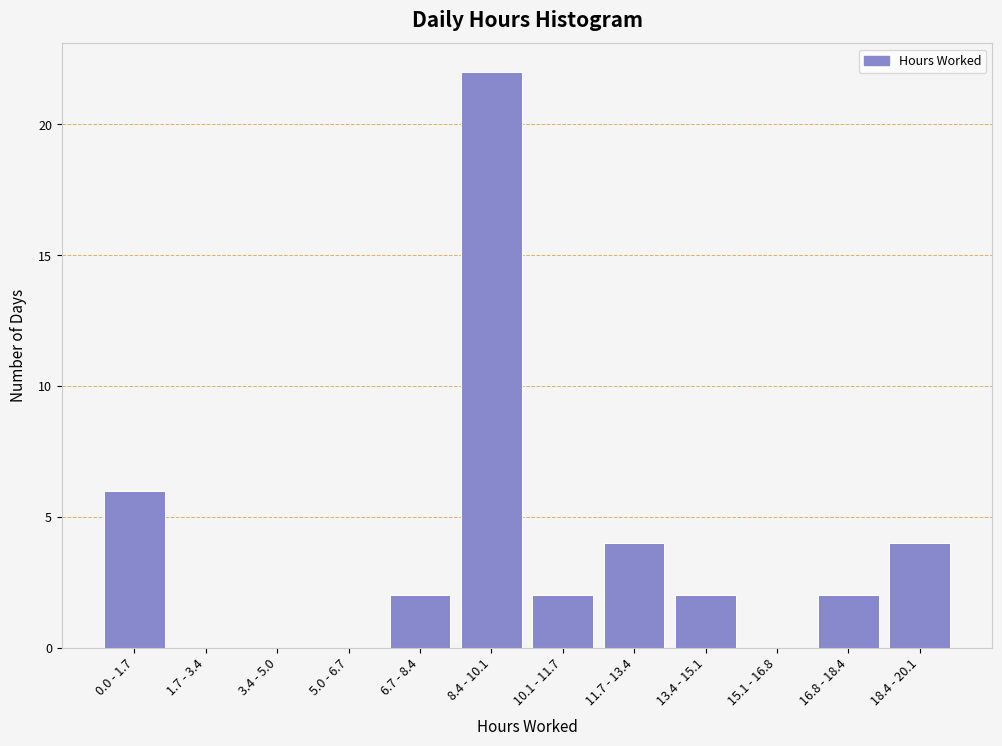

Reading right to left, list all the values displayed in this chart.

18.4 - 20.1=4	16.8 - 18.4=2	15.1 - 16.8=0	13.4 - 15.1=2	11.7 - 13.4=4	10.1 - 11.7=2	8.4 - 10.1=22	6.7 - 8.4=2	5.0 - 6.7=0	3.4 - 5.0=0	1.7 - 3.4=0	0.0 - 1.7=6